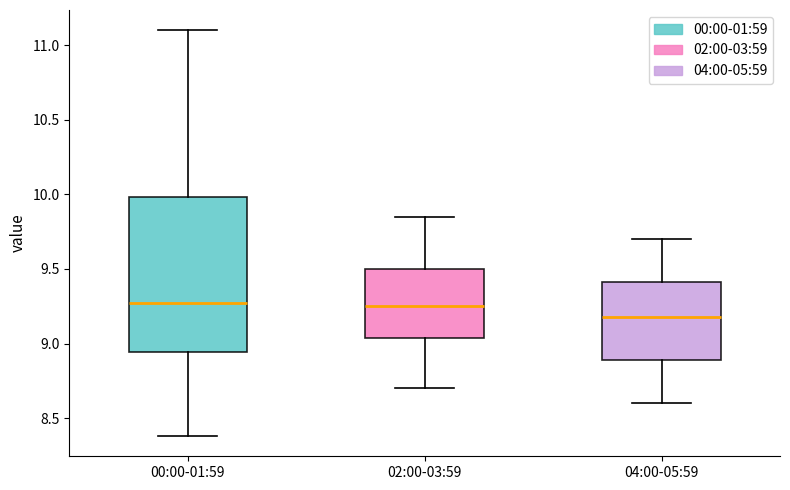

Where does the upper whisker of the box for 00:00-01:59 end on the y-axis? The values are not printed on the chart, so give them approximately, as read against the axis.

11.10